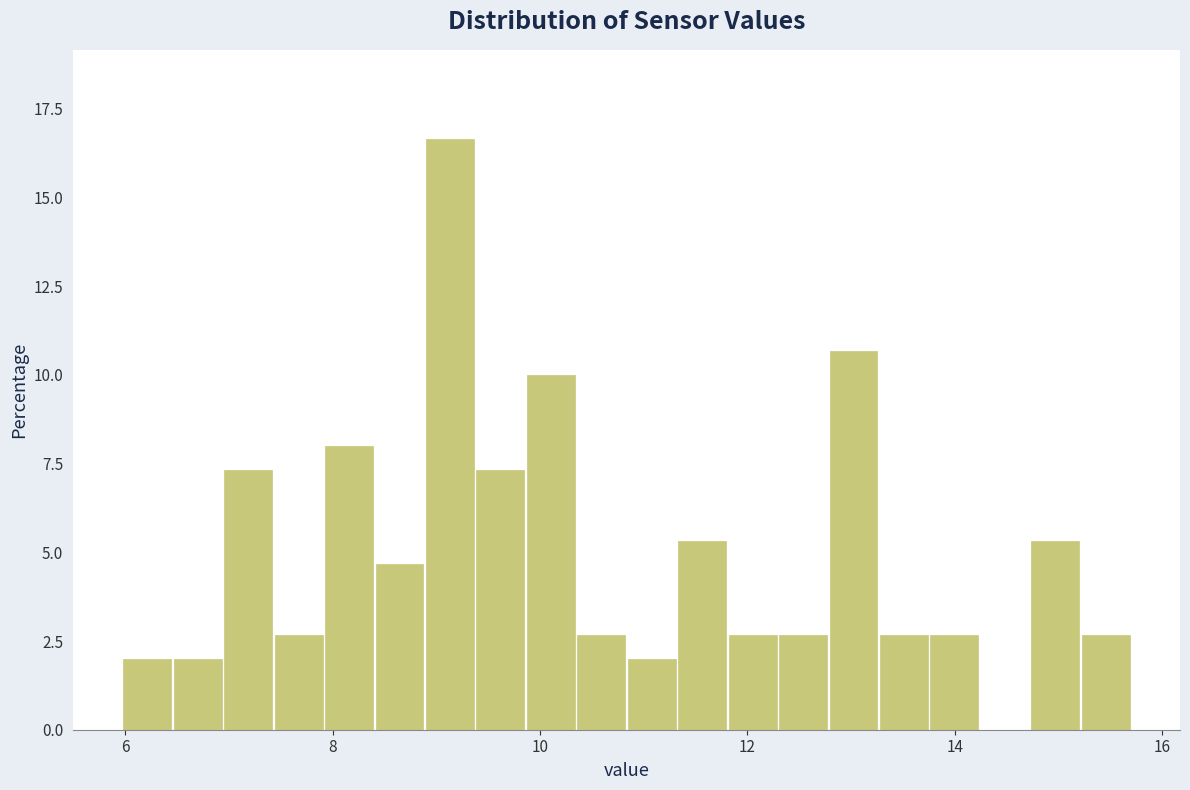

Around what value on the x-axis is the tallest bar? Give the approximate position of its centre, as read against the axis.

9.2